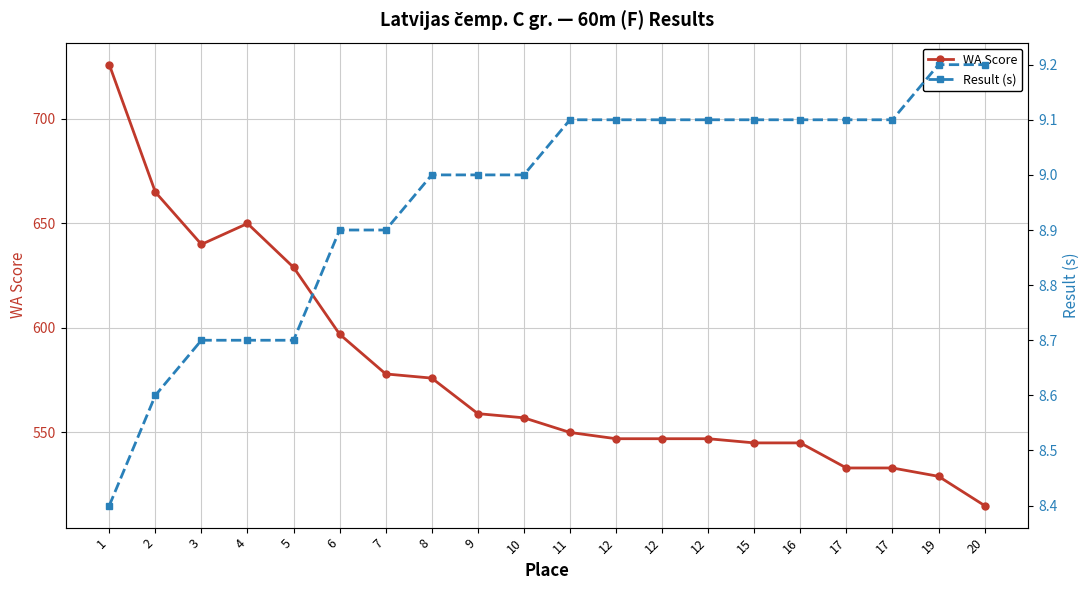

The value of Result (s) at 9 is 12.0. True or false?

False